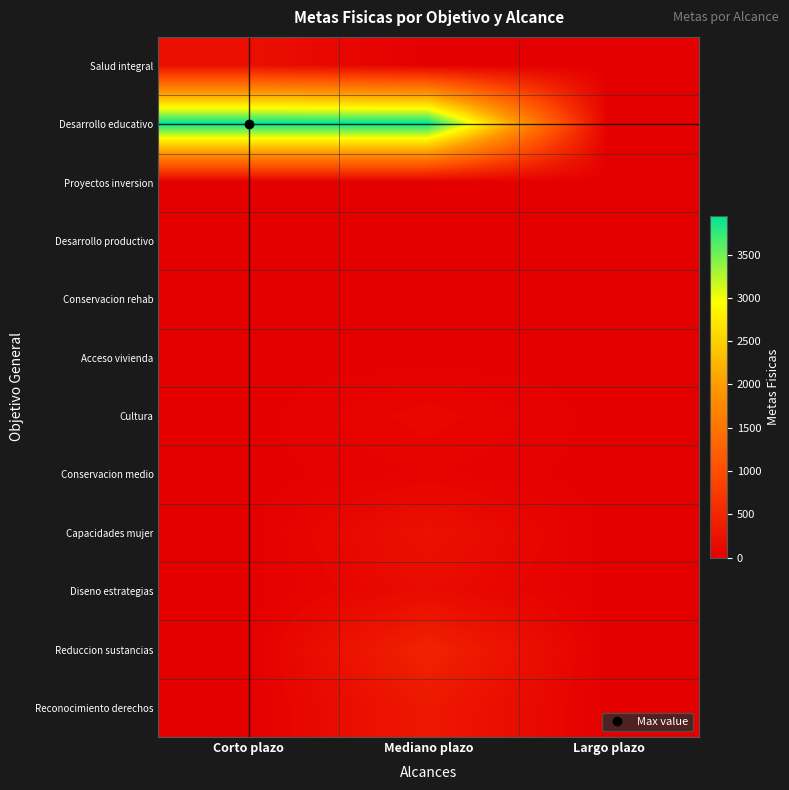

List the series in order of their peak value, lowest first.

Proyectos inversion, Desarrollo productivo, Conservacion rehab, Acceso vivienda, Conservacion medio, Cultura, Diseno estrategias, Salud integral, Capacidades mujer, Reconocimiento derechos, Reduccion sustancias, Desarrollo educativo